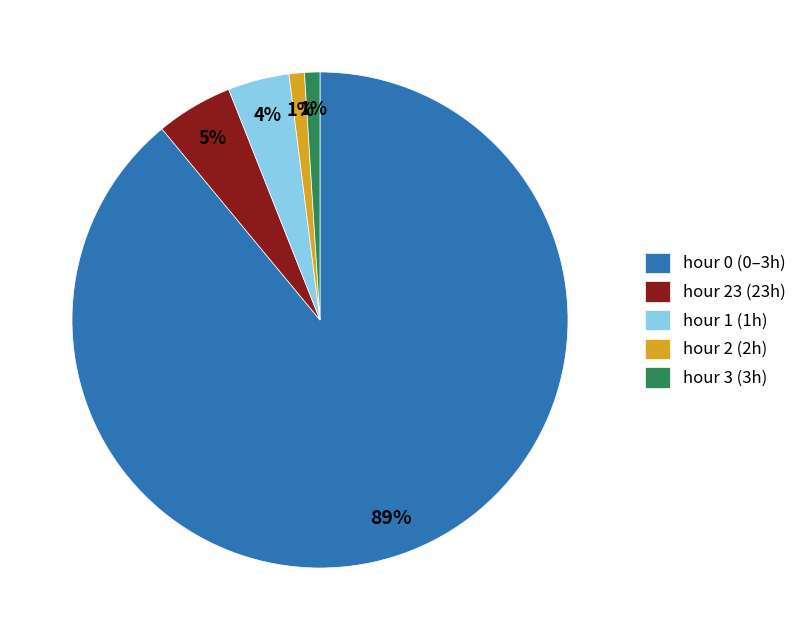

Which has a higher value, hour 1 (1h) or hour 3 (3h)?

hour 1 (1h)